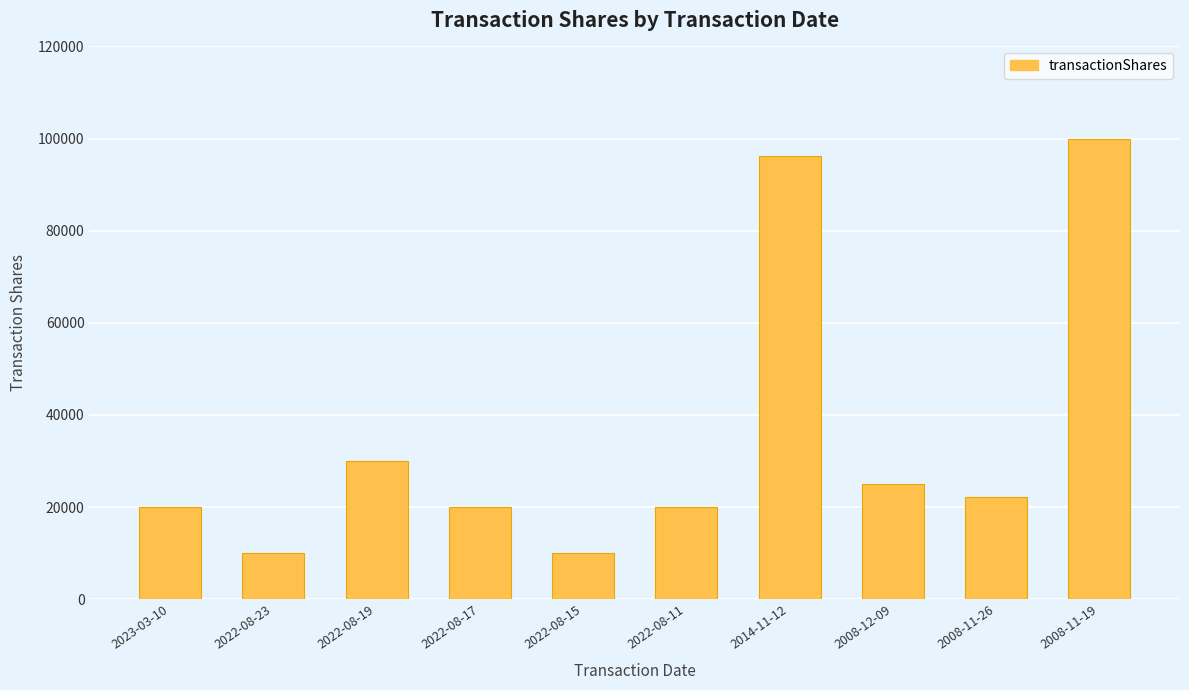

How many categories are shown in the chart?

10